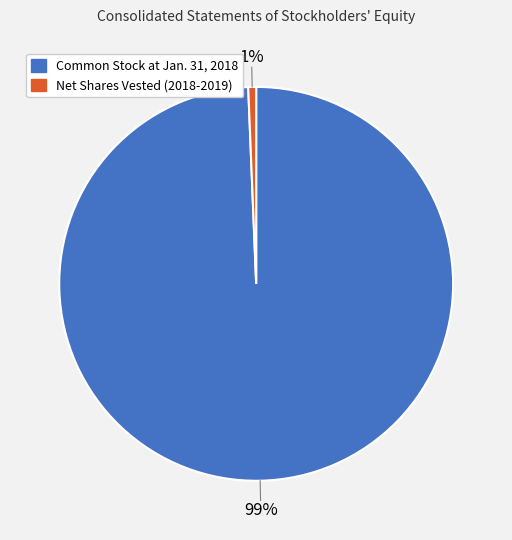

Is there any slice that represents more than half of the pie?

Yes